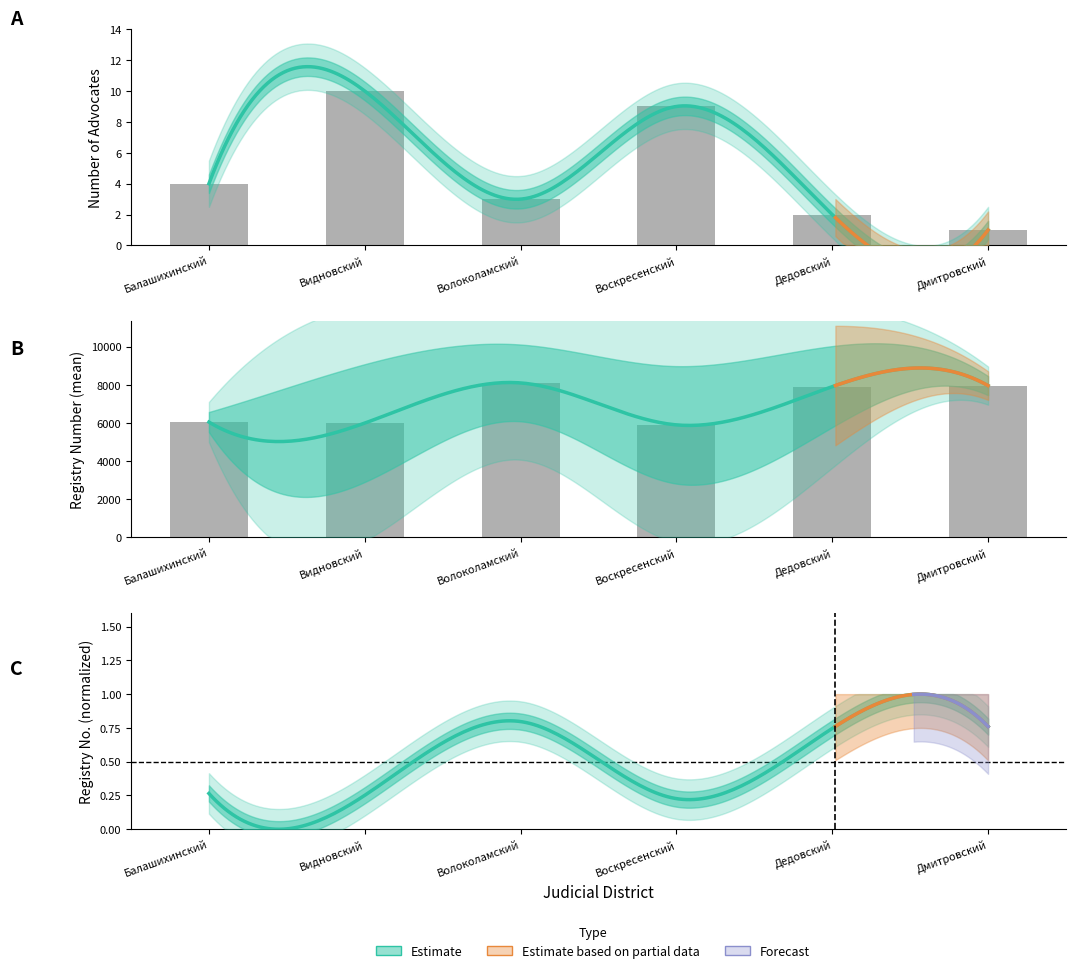

What is the difference between the values at Волоколамский and Дмитровский?

2